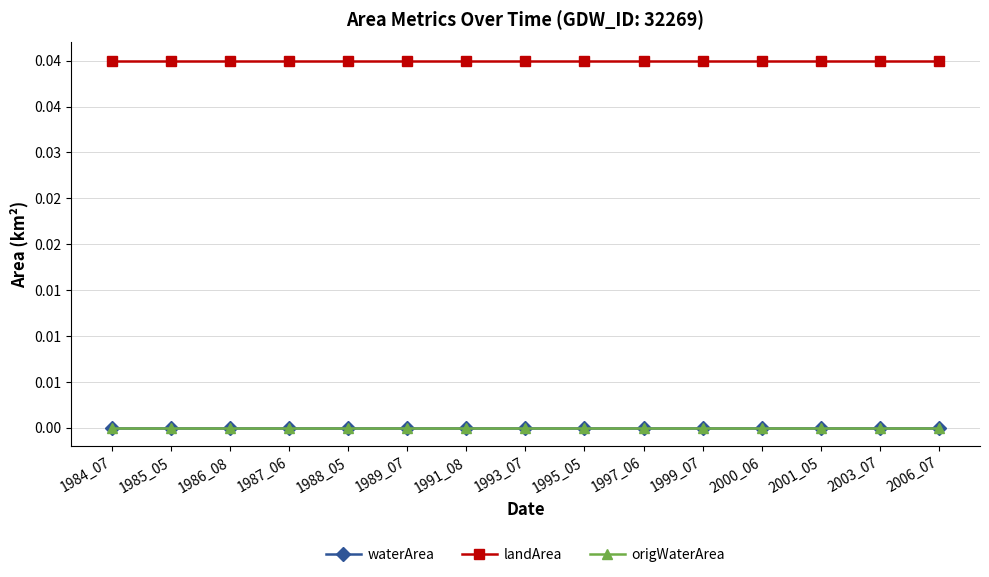

Which series changed the most between 1988_05 and 1997_06?

waterArea